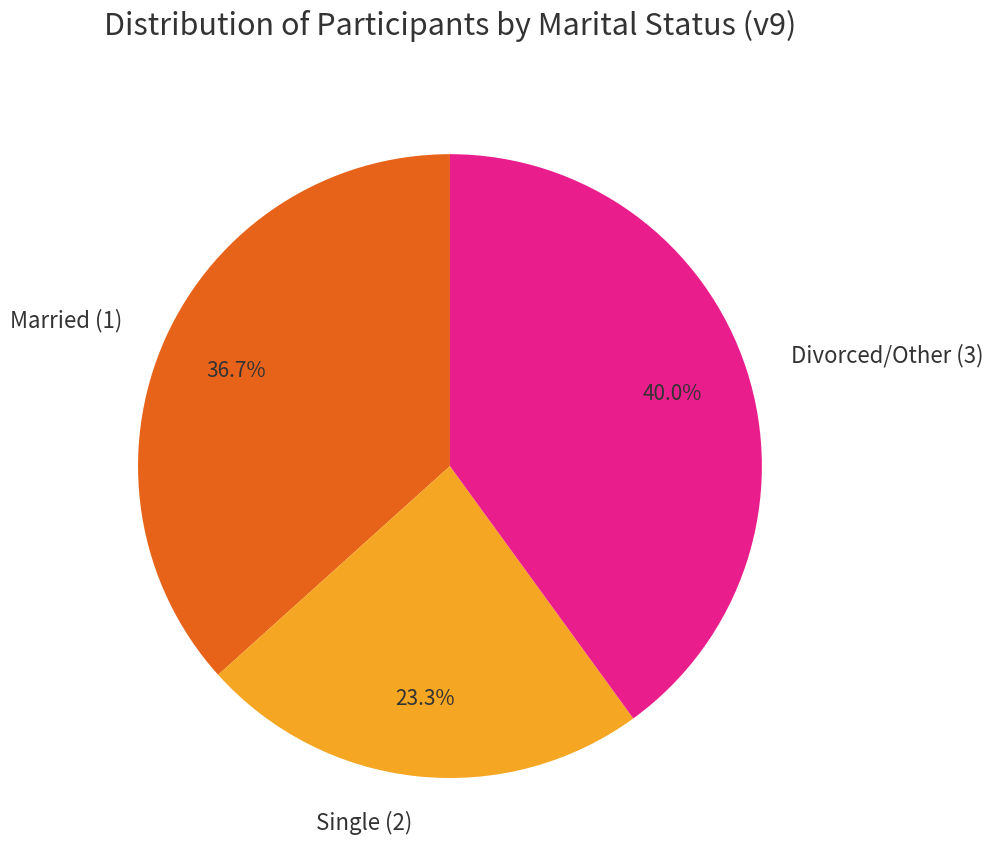

Combined, what portion of the pie is Single (2) and Married (1)?

60.0%